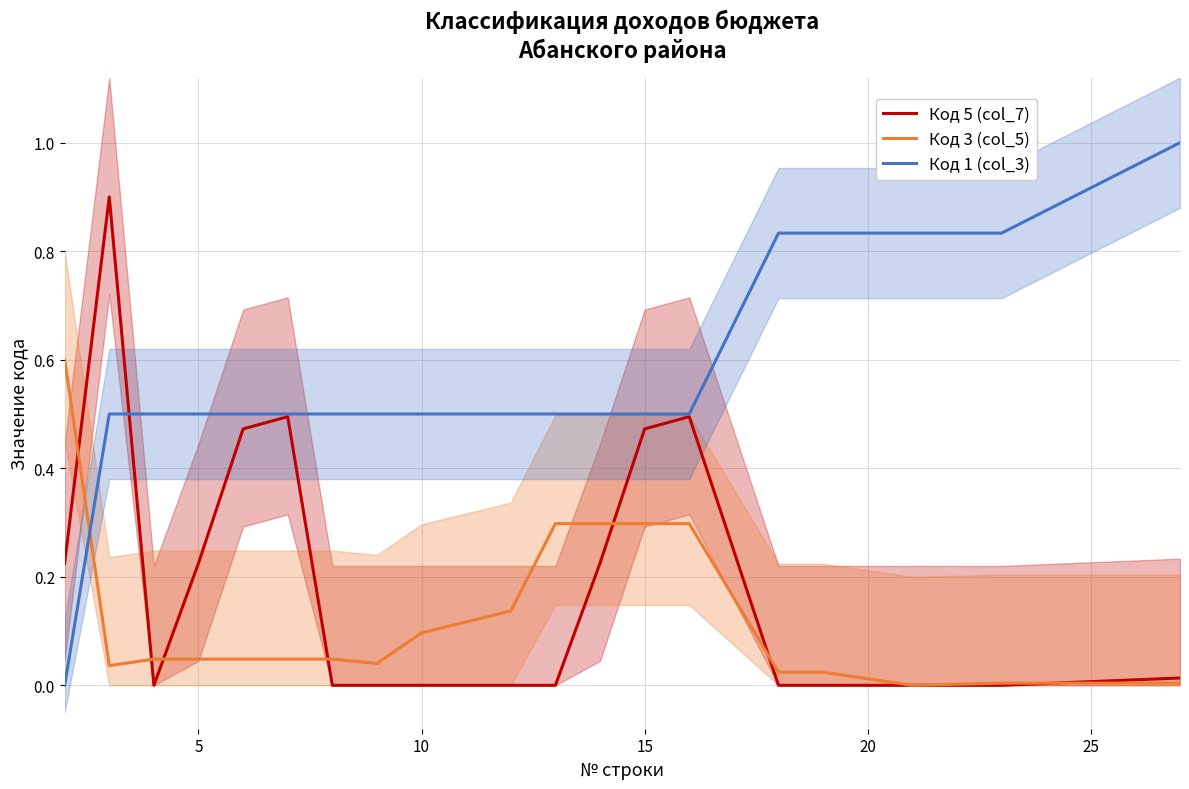

What is the maximum value for Код 5 (col_7)?

0.9